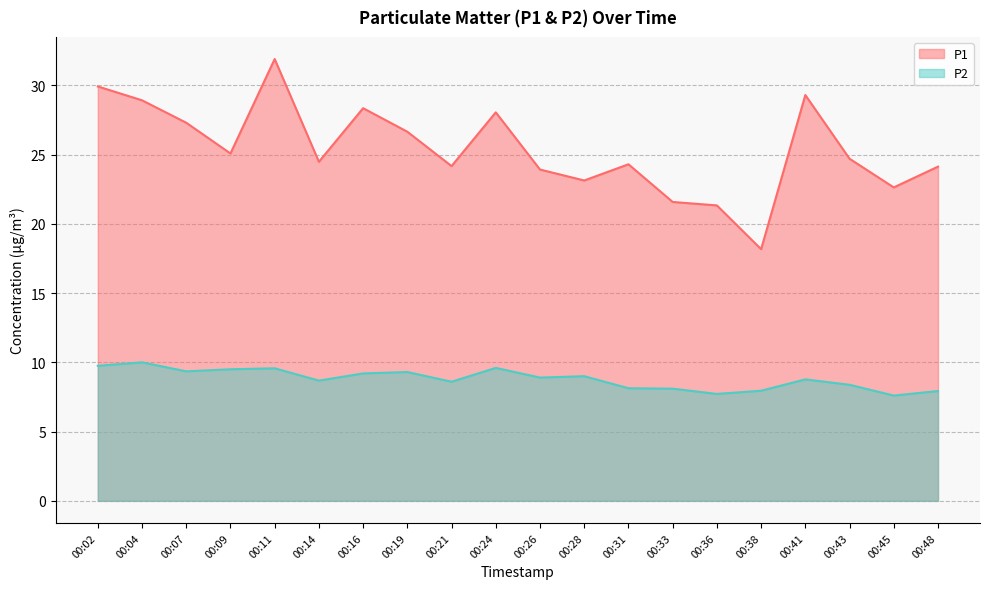

Reading right to left, extract all data points from this chart.

P1: 00:48=24.1	00:45=22.6	00:43=24.7	00:41=29.3	00:38=18.2	00:36=21.3	00:33=21.6	00:31=24.3	00:28=23.1	00:26=23.9	00:24=28.1	00:21=24.2	00:19=26.6	00:16=28.4	00:14=24.5	00:11=31.9	00:09=25.1	00:07=27.3	00:04=28.9	00:02=29.9
P2: 00:48=7.9	00:45=7.6	00:43=8.4	00:41=8.8	00:38=8.0	00:36=7.7	00:33=8.1	00:31=8.1	00:28=9.0	00:26=8.9	00:24=9.6	00:21=8.6	00:19=9.3	00:16=9.2	00:14=8.7	00:11=9.6	00:09=9.5	00:07=9.3	00:04=10.0	00:02=9.8